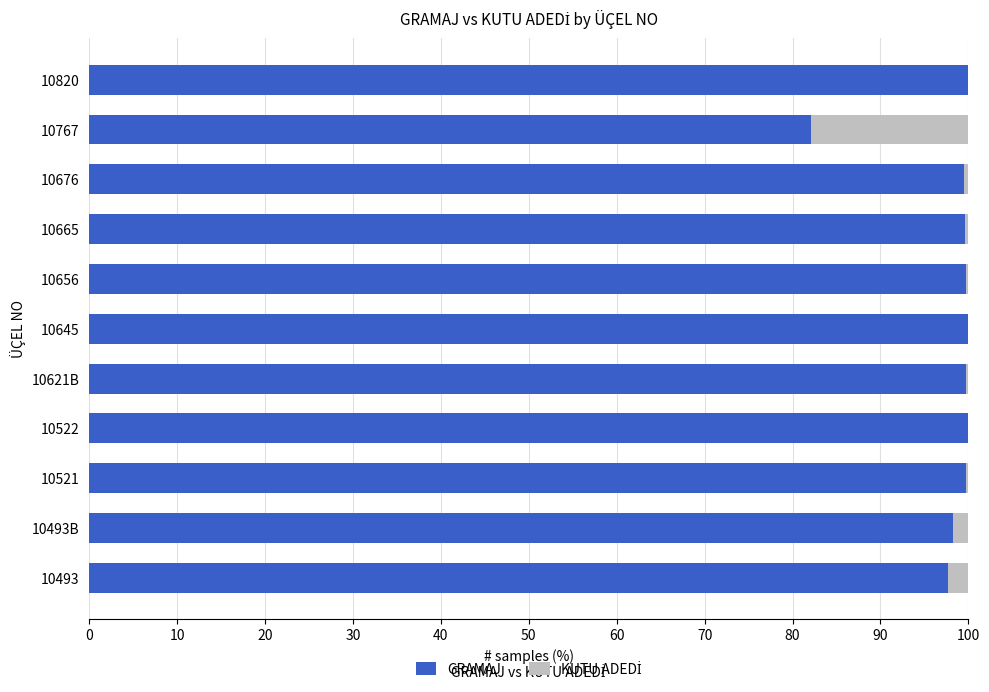

What is the total value across all series at 10493?

100.0